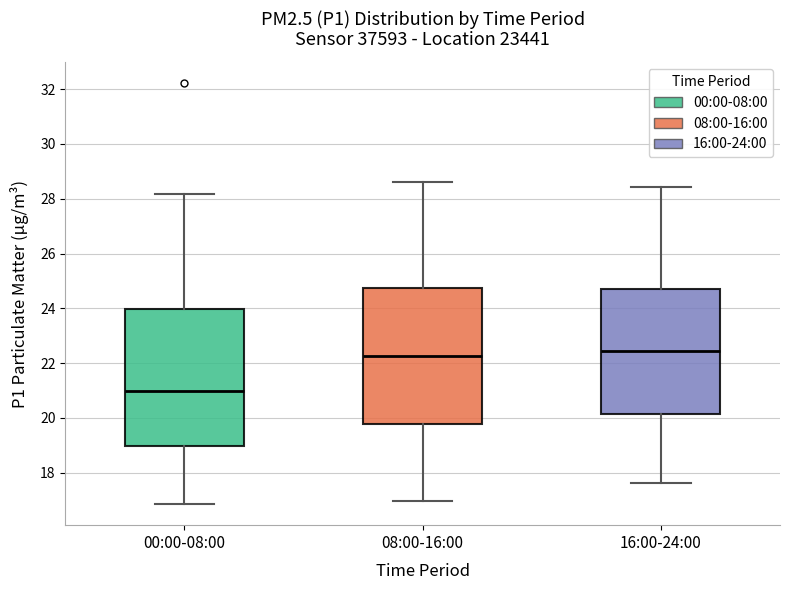

Reading left to right, read every box against the y-axis: the position of its median line, the range the box covers, and the ends of its whiskers. The values are not printed on the chart, so give them approximately, as read against the axis.

00:00-08:00: median 21.0, box 19.0 to 24.0, whiskers 16.8 to 28.2
08:00-16:00: median 22.2, box 19.8 to 24.8, whiskers 17.0 to 28.6
16:00-24:00: median 22.4, box 20.2 to 24.8, whiskers 17.6 to 28.4